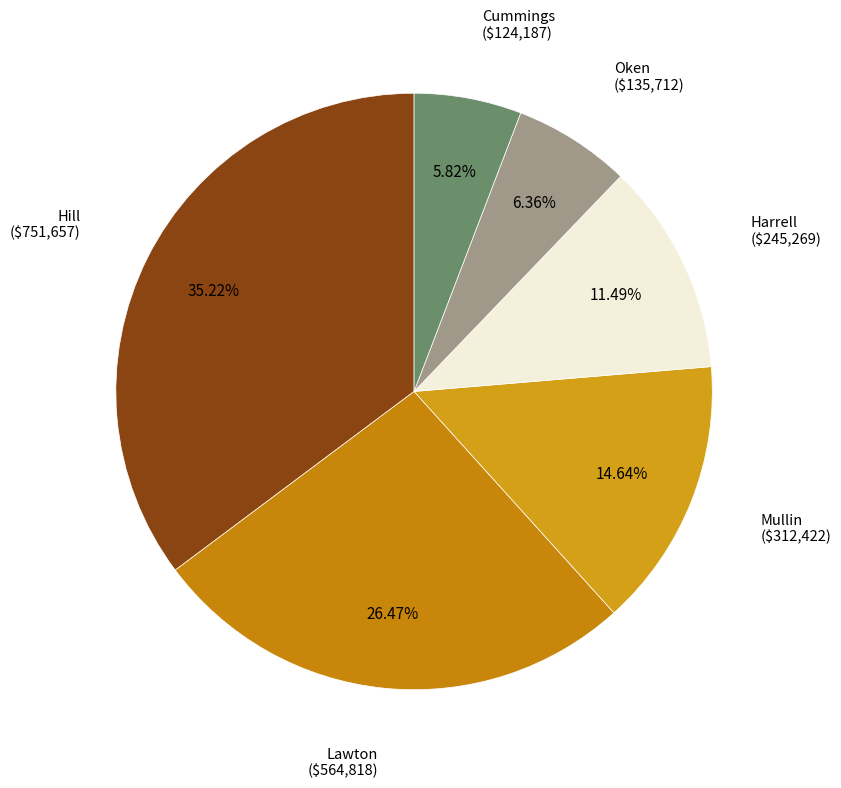

Does any single category account for the majority?

No